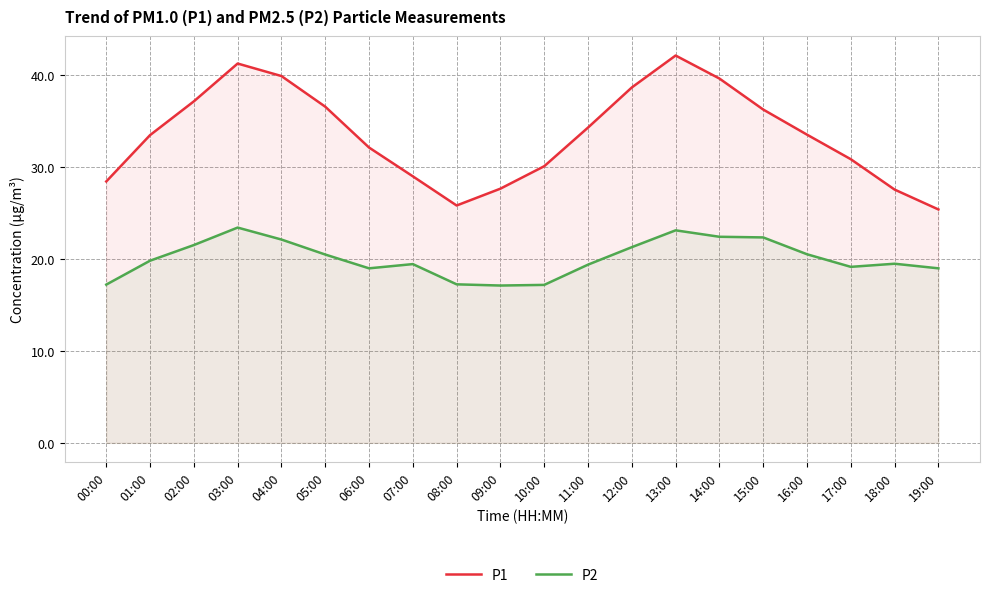

Rank the series by their maximum value, from highest to lowest.

P1, P2